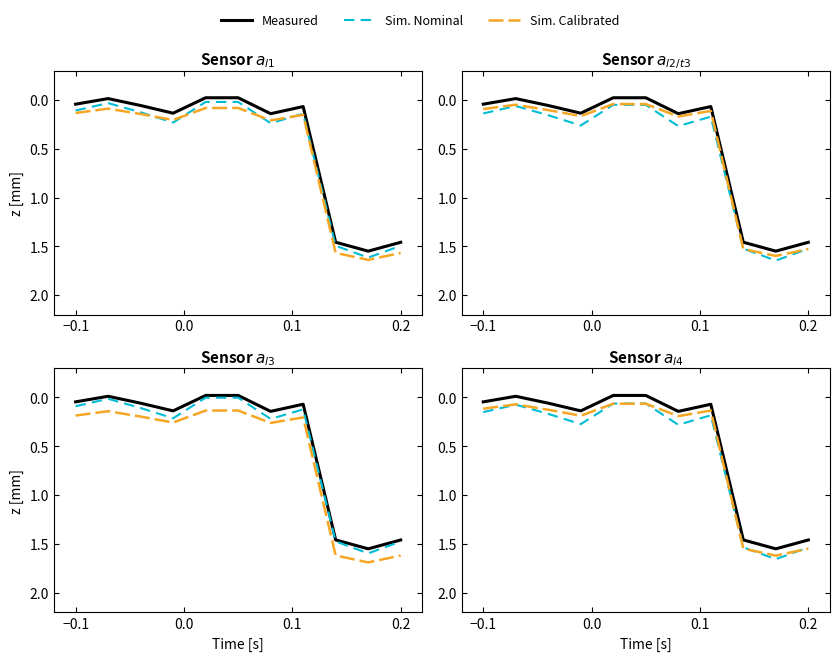

What is the minimum value for Sim. Nominal?

0.1